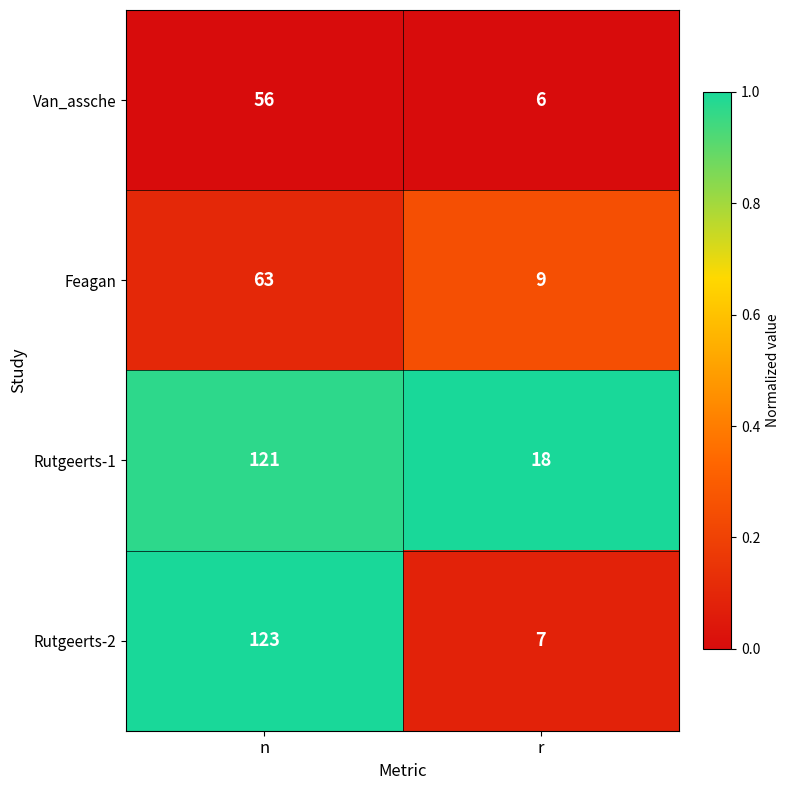

Is it true that Rutgeerts-2 equals 10 at r?

False